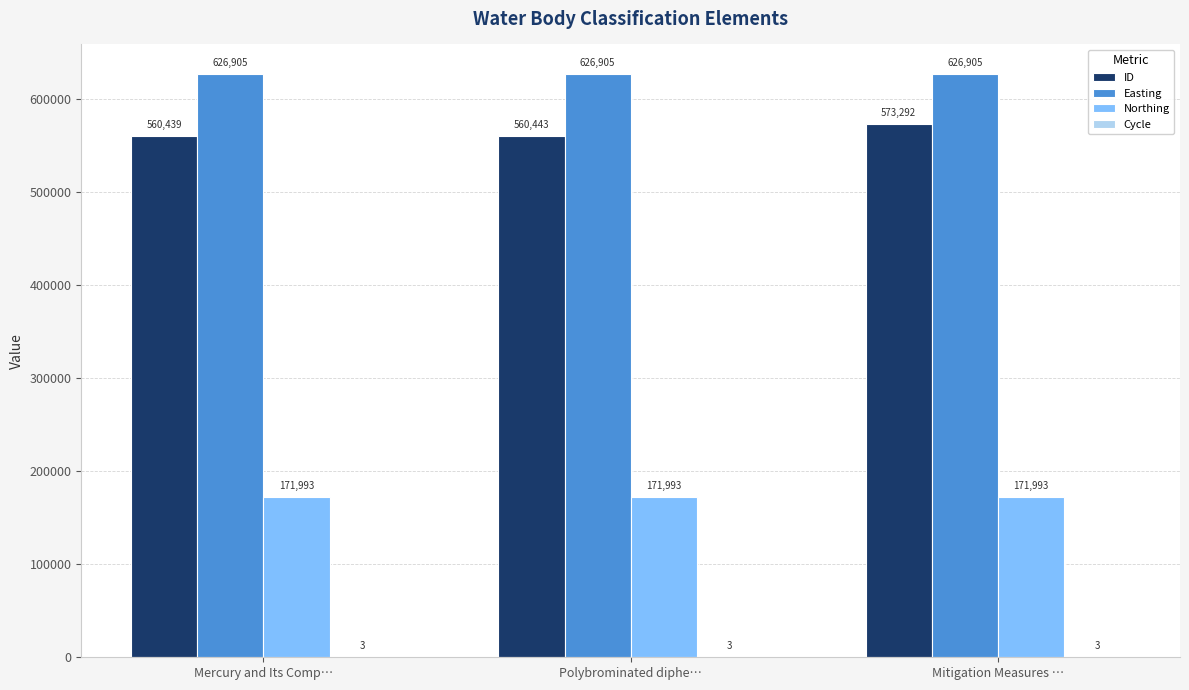

At which category is the sum across all series the highest?

Mitigation Measures …